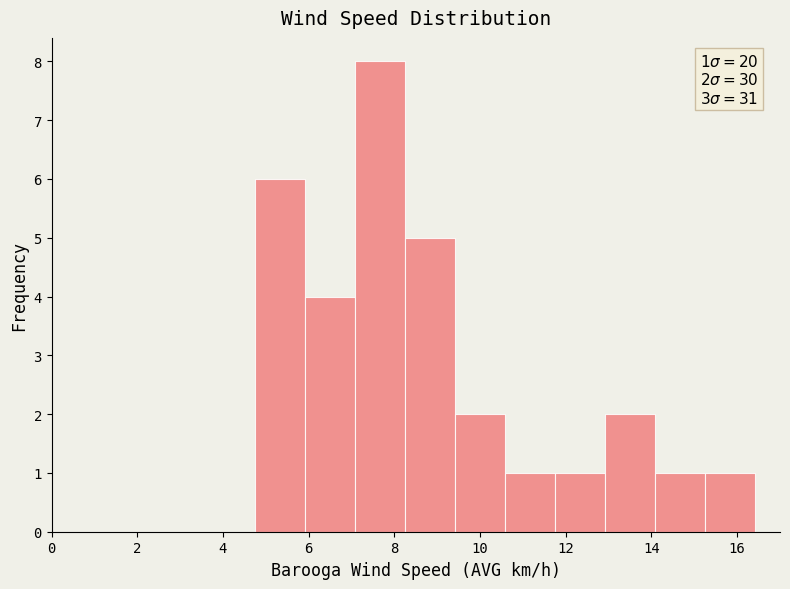

Which range on the x-axis has the tallest bar?

7.0 to 8.2